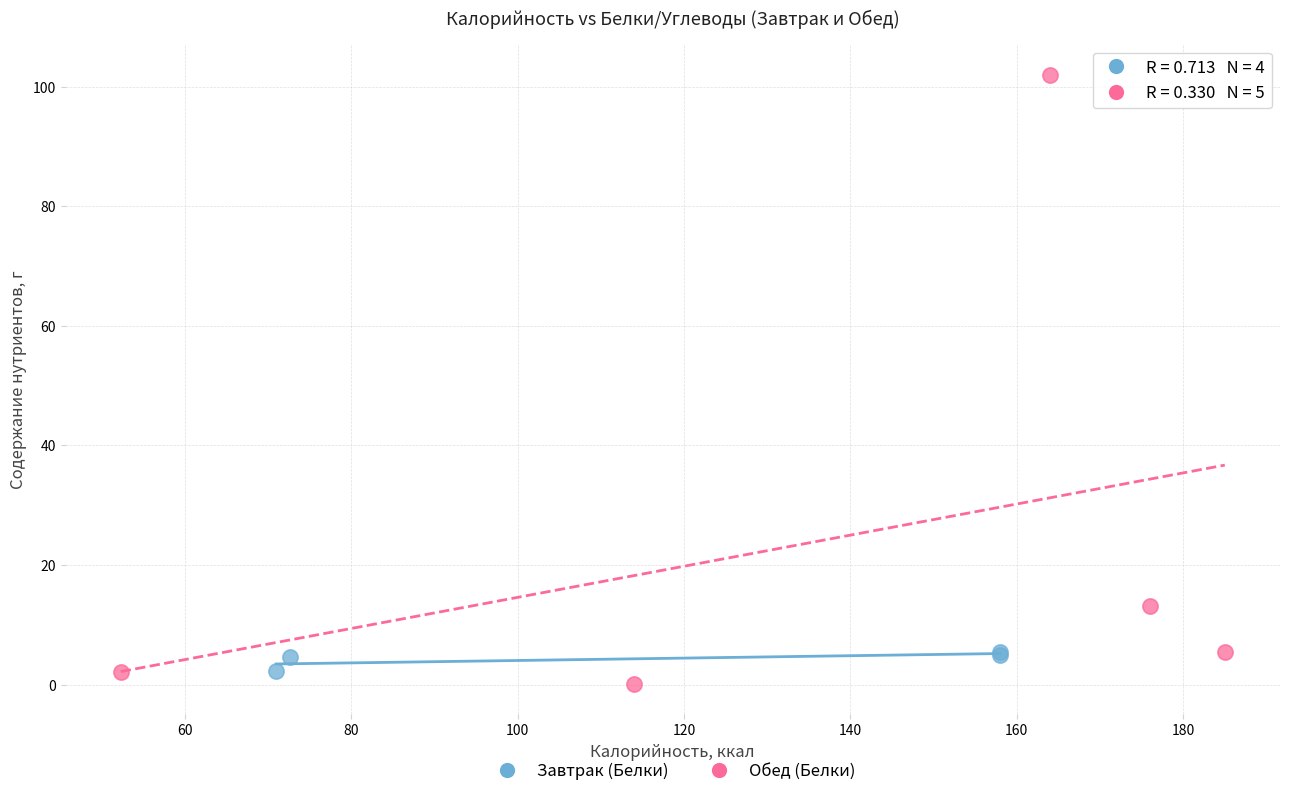

Which series reaches the maximum Y coordinate?

Обед (Белки)